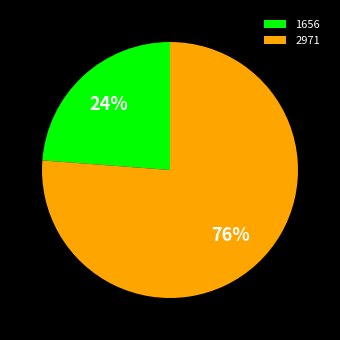

To the nearest percent, what percentage of the pie is 1656?

24%